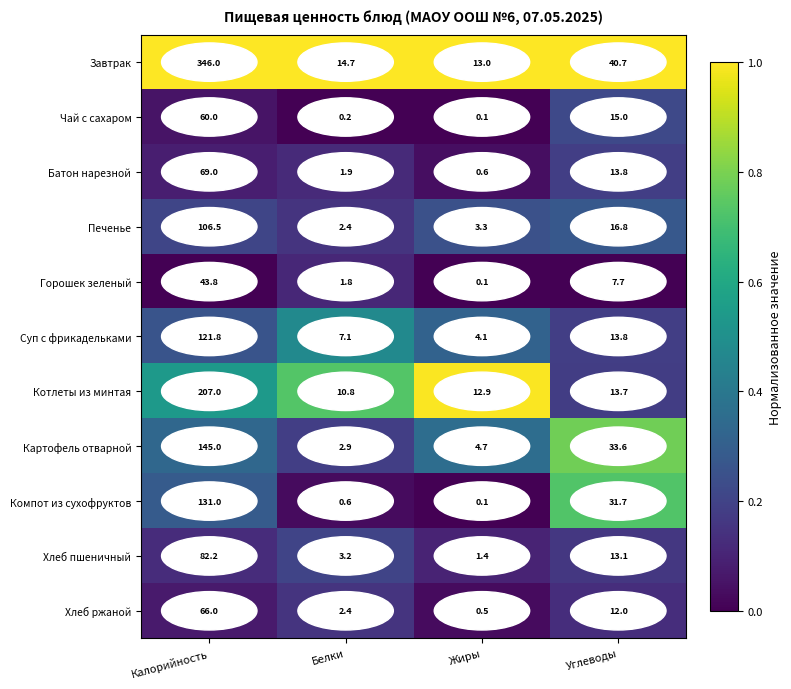

What is the total value across all series at Калорийность?

1378.3